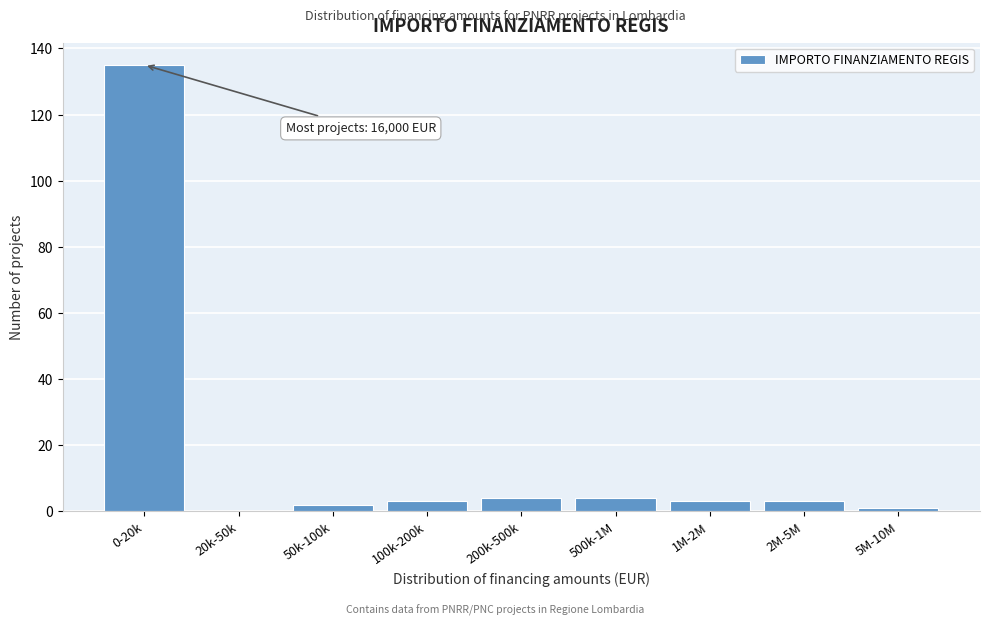

Reading left to right, list all the values displayed in this chart.

0-20k=135	20k-50k=0	50k-100k=2	100k-200k=3	200k-500k=4	500k-1M=4	1M-2M=3	2M-5M=3	5M-10M=1